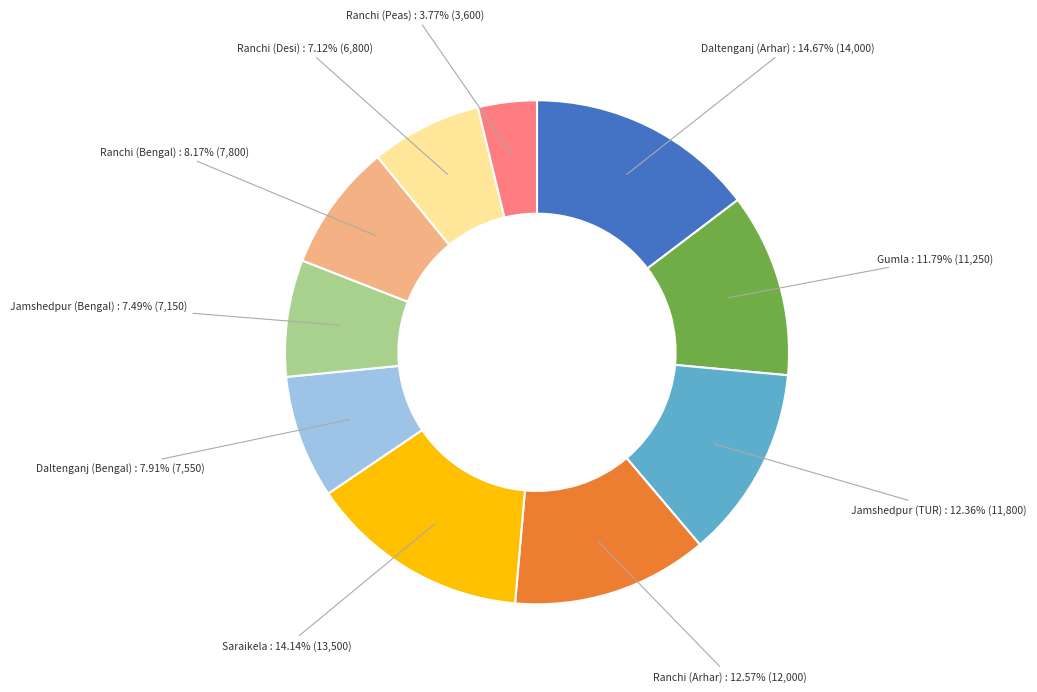

Does any single category account for the majority?

No